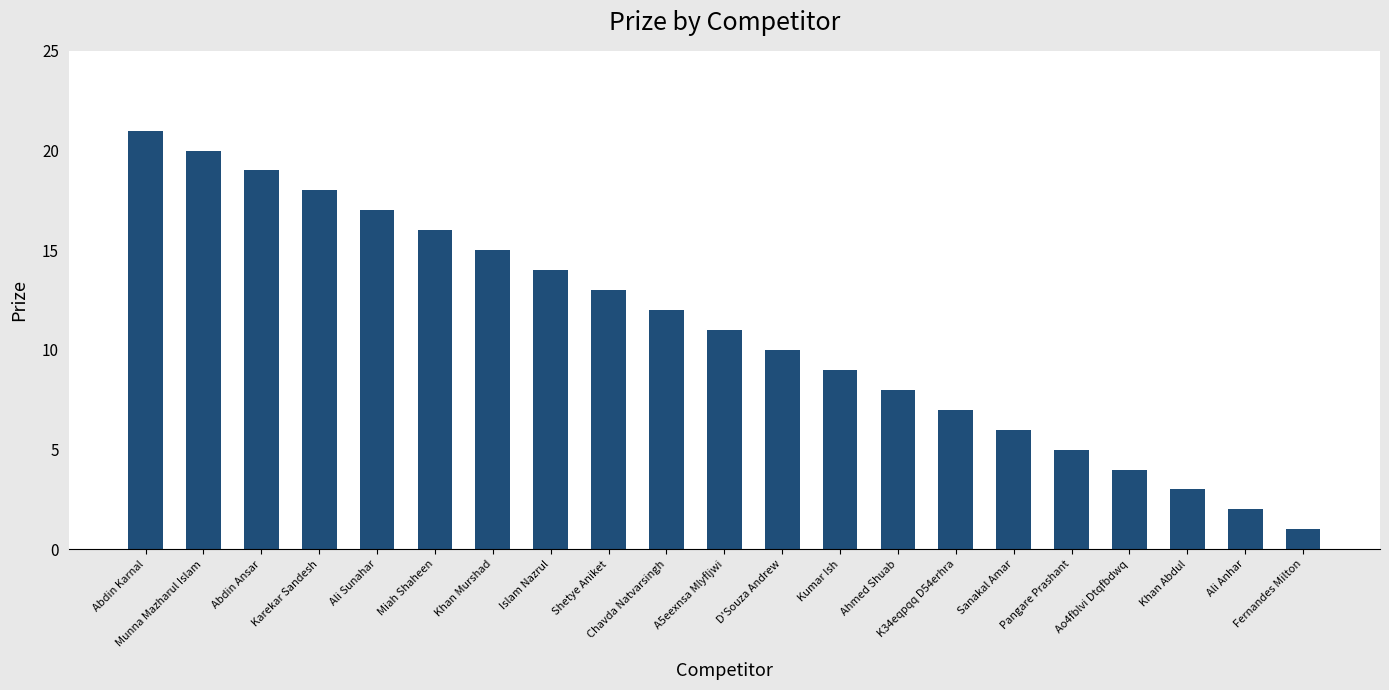

Reading left to right, extract all data points from this chart.

21	20	19	18	17	16	15	14	13	12	11	10	9	8	7	6	5	4	3	2	1